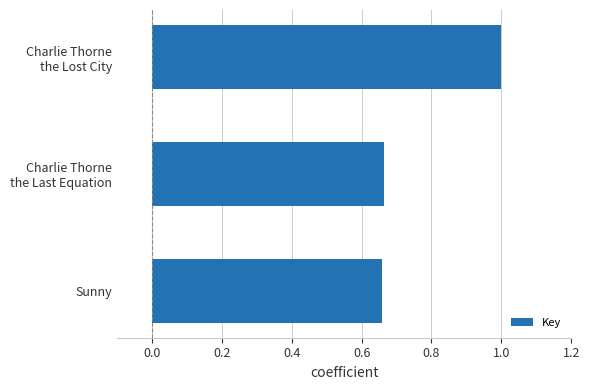

The value at Sunny is 1.0. True or false?

False